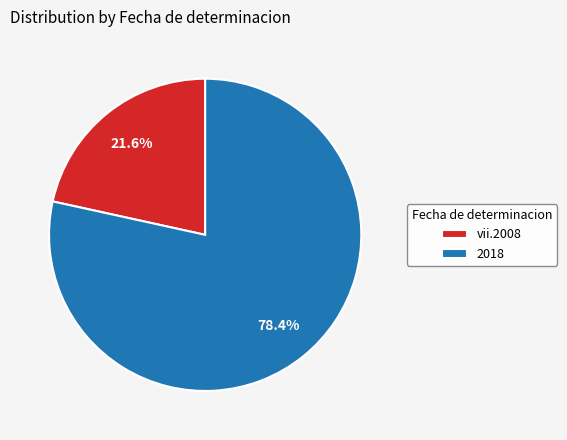

Count the number of slices in the pie.

2